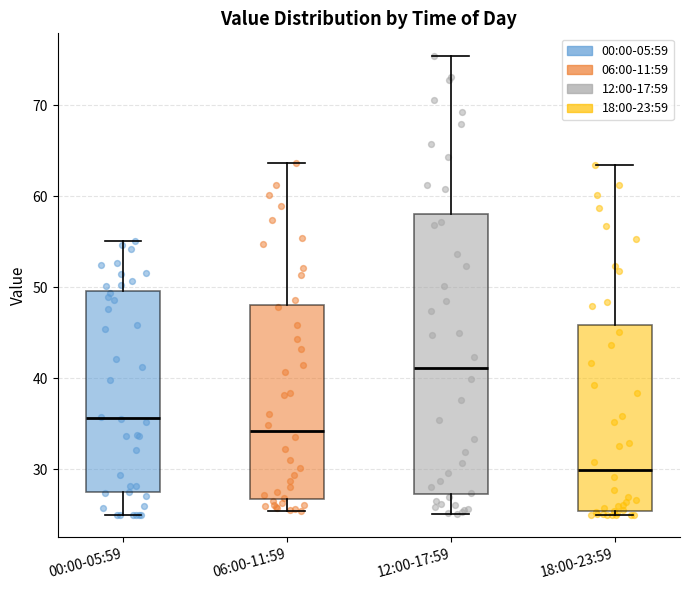

Reading left to right, read every box against the y-axis: the position of its median line, the range the box covers, and the ends of its whiskers. The values are not printed on the chart, so give them approximately, as read against the axis.

00:00-05:59: median 36, box 27 to 50, whiskers 25 to 55
06:00-11:59: median 34, box 27 to 48, whiskers 25 to 64
12:00-17:59: median 41, box 27 to 58, whiskers 25 to 75
18:00-23:59: median 30, box 25 to 46, whiskers 25 (just below the box's lower edge) to 63